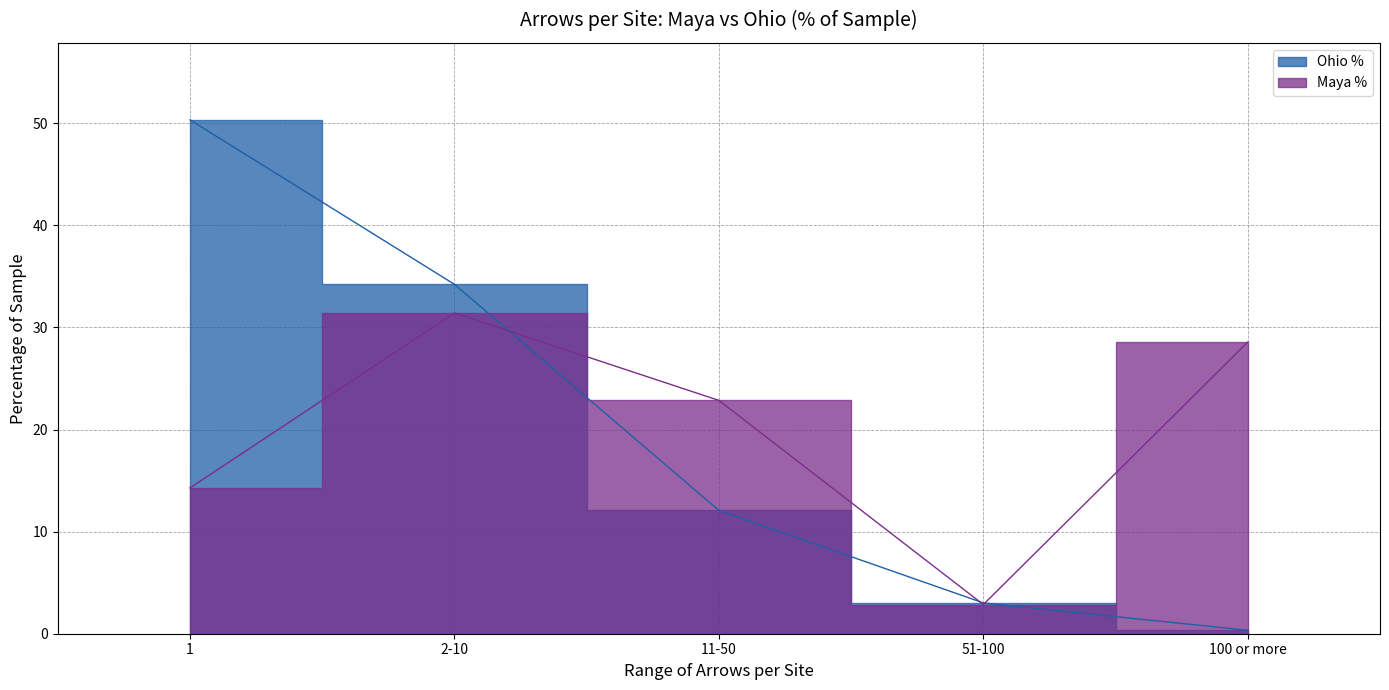

How many interior local peaks does the Maya % series have?

1